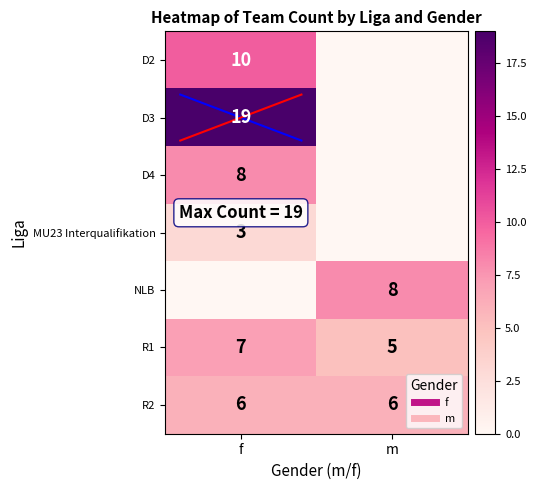

What is the maximum value for NLB?

8